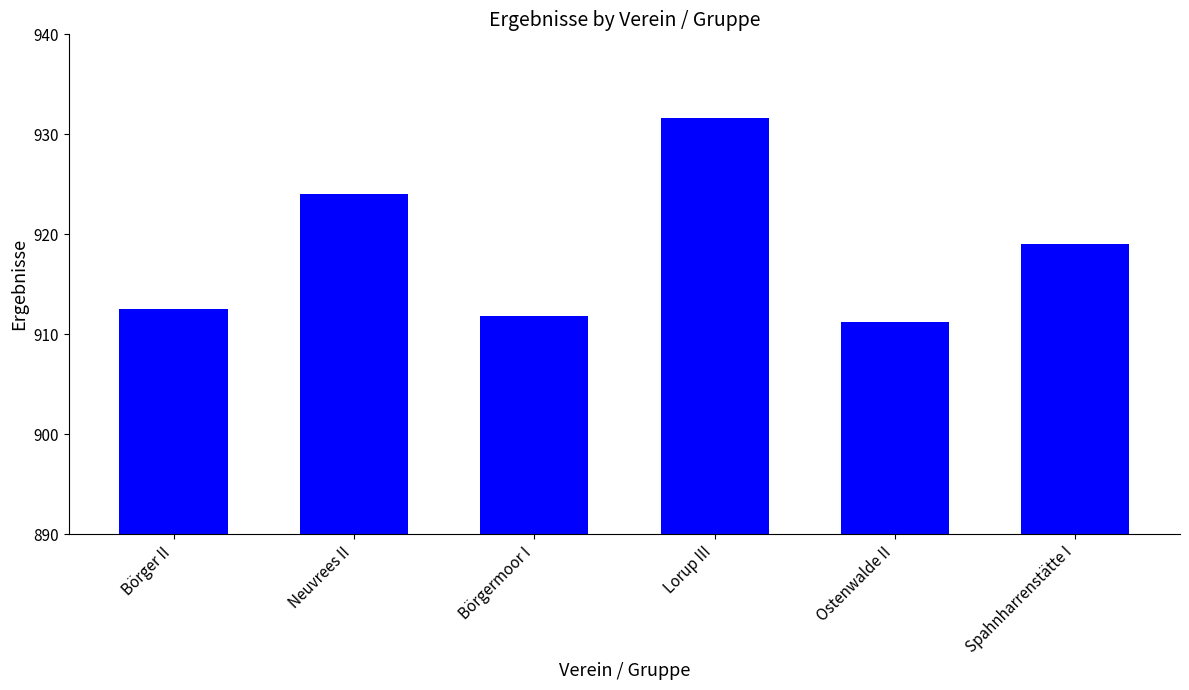

What is the average value?

918.4